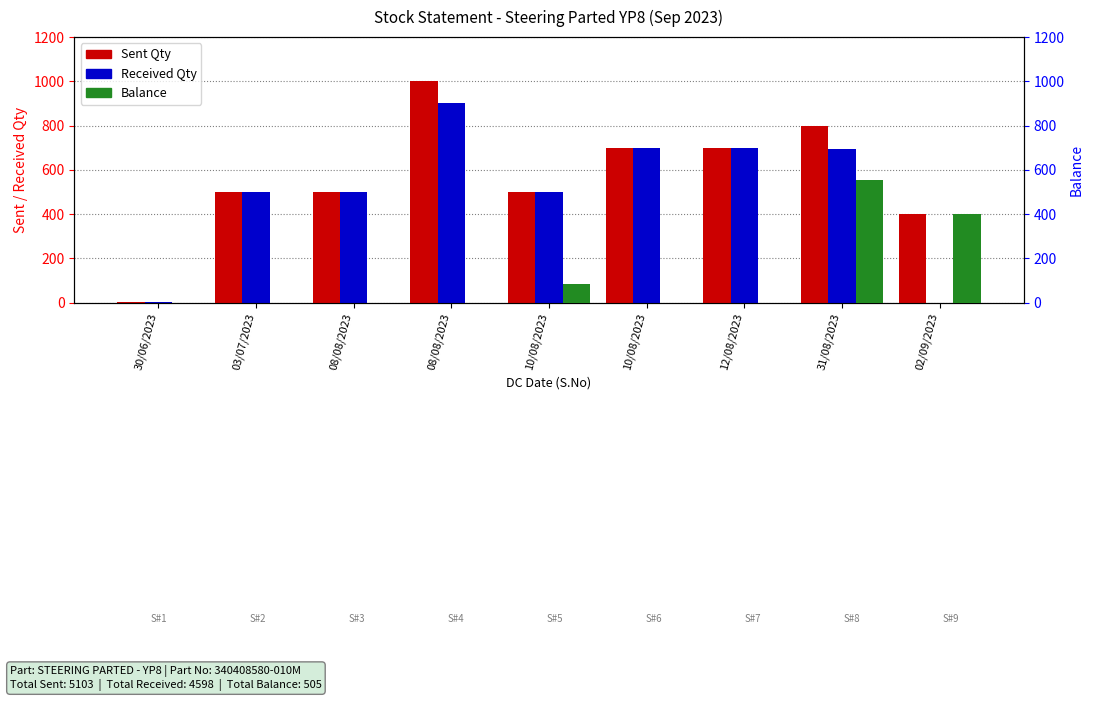

Is the value of Sent Qty at 10/08/2023 greater than the value of Received Qty at 03/07/2023?

No